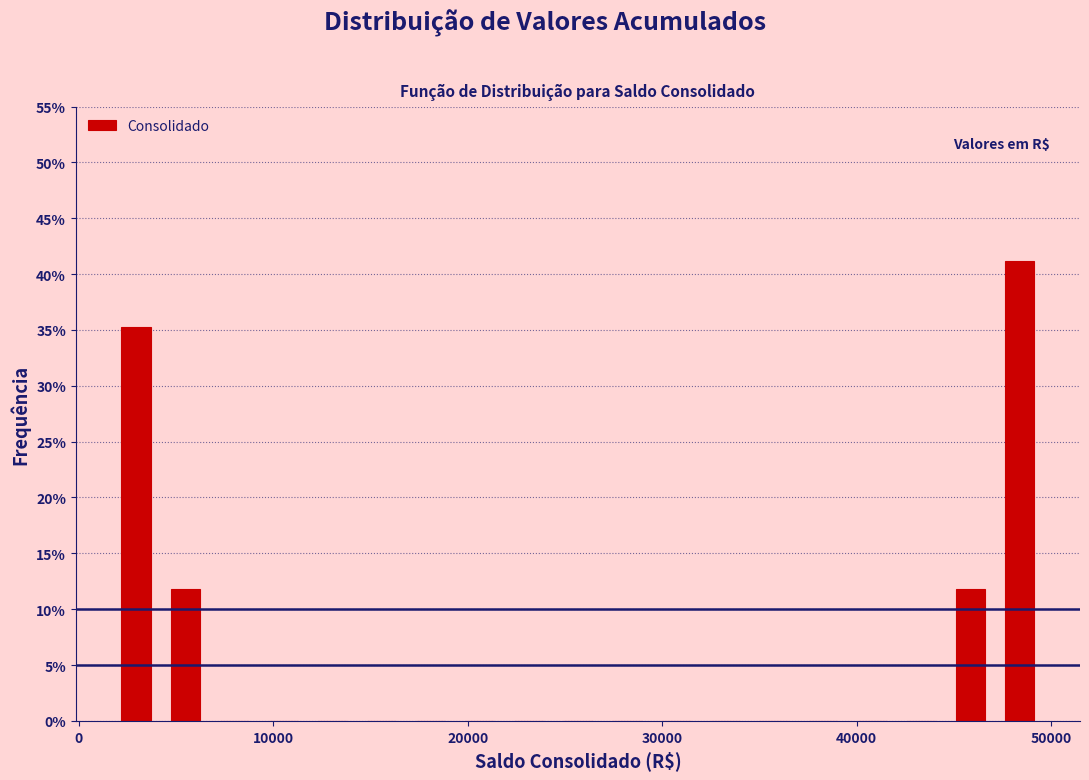

Read against the x-axis, roughly where is the centre of the tallest bar?

48000